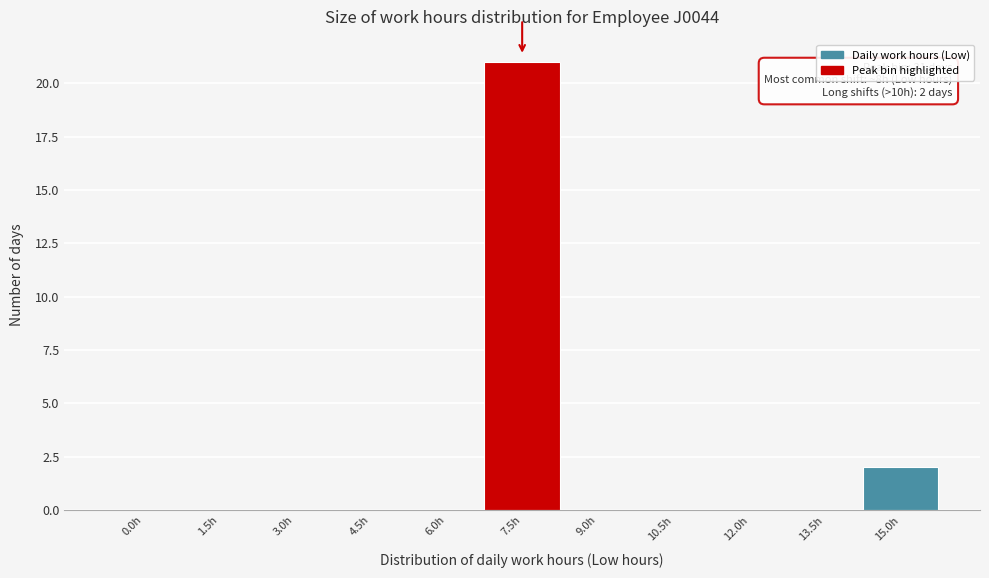

Reading right to left, transcribe all the data shown in this chart.

15.0h=2	13.5h=0	12.0h=0	10.5h=0	9.0h=0	7.5h=21	6.0h=0	4.5h=0	3.0h=0	1.5h=0	0.0h=0